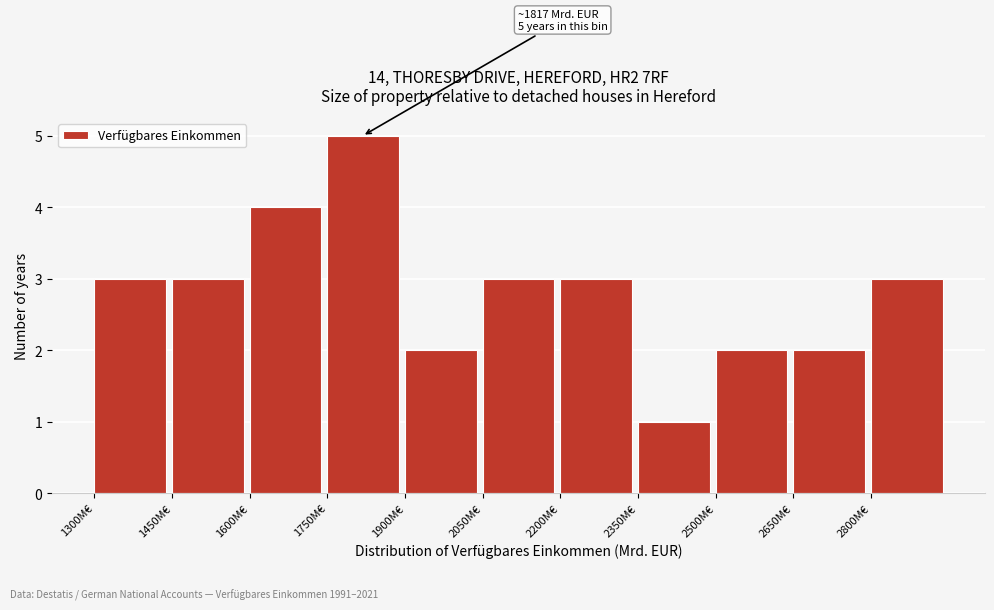

Over which range of the x-axis is the bar tallest?

1750 to 1900